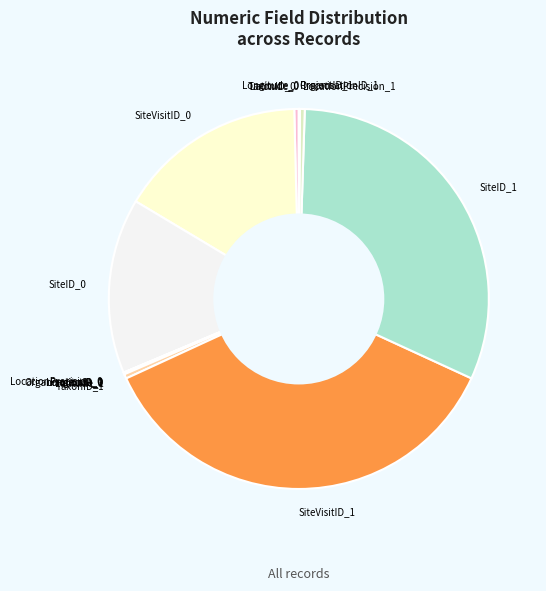

Which has a higher value, SiteID_0 or SiteVisitID_0?

SiteVisitID_0